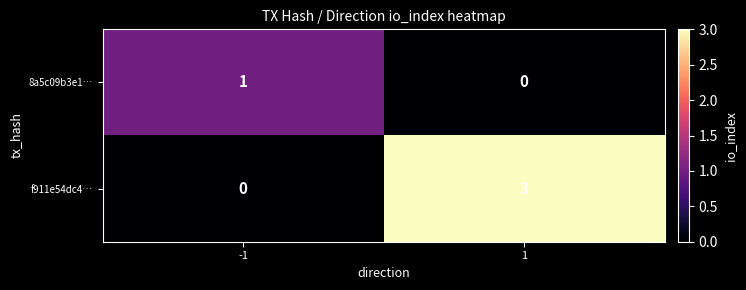

What is the maximum value for f911e54dc4…?

3